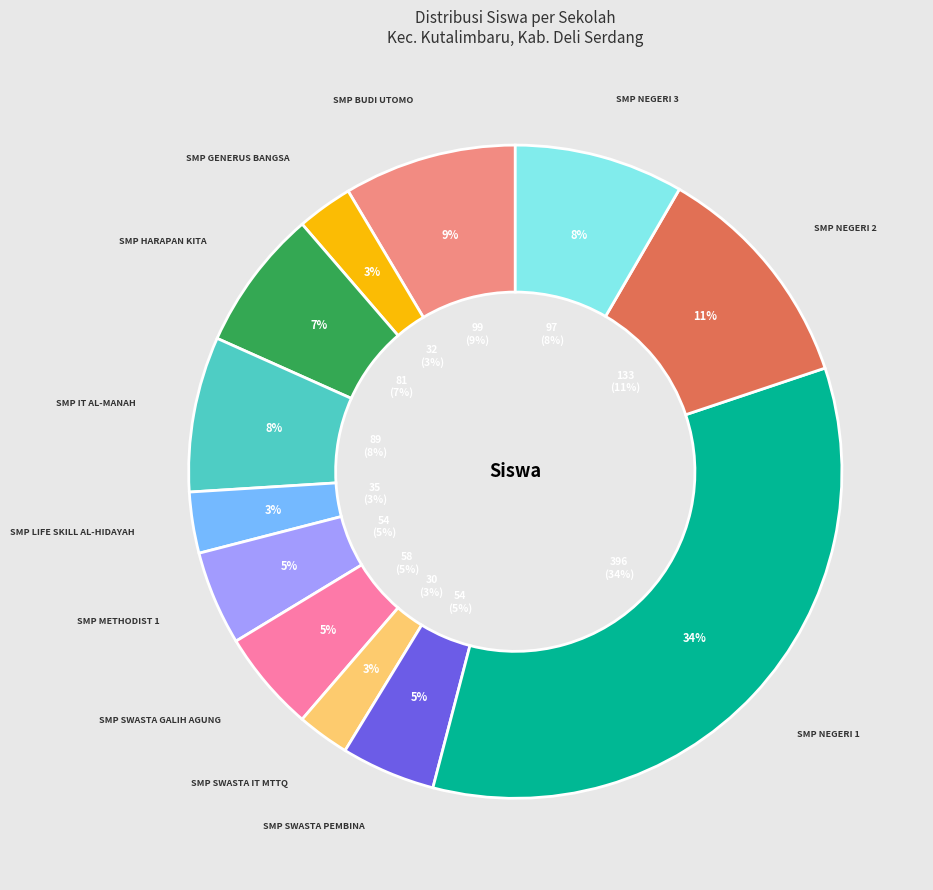

Count the number of slices in the pie.

12